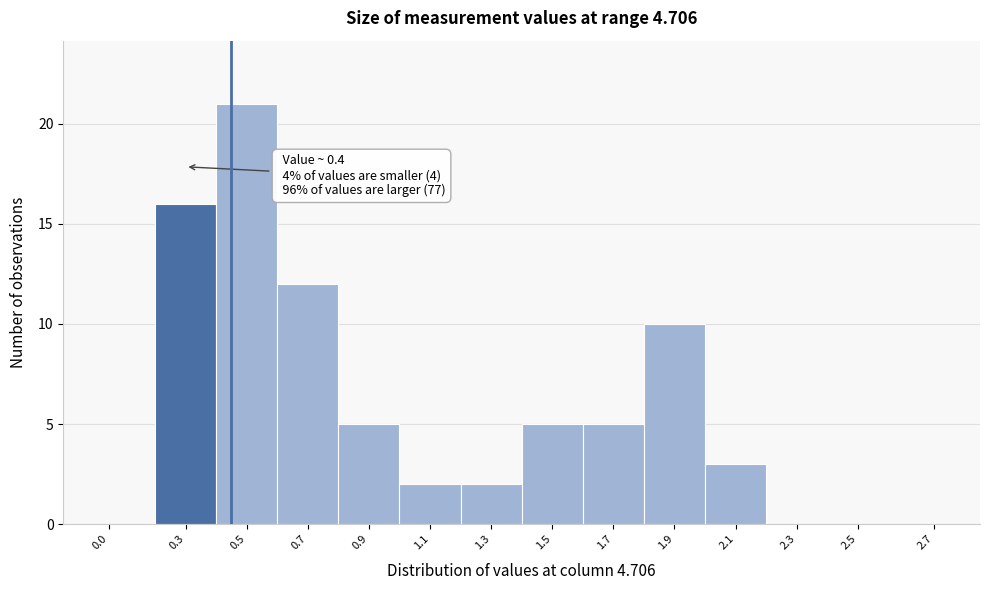

Reading left to right, what are all the values shown in this chart?

0.0=0	0.3=16	0.5=21	0.7=12	0.9=5	1.1=2	1.3=2	1.5=5	1.7=5	1.9=10	2.1=3	2.3=0	2.5=0	2.7=0